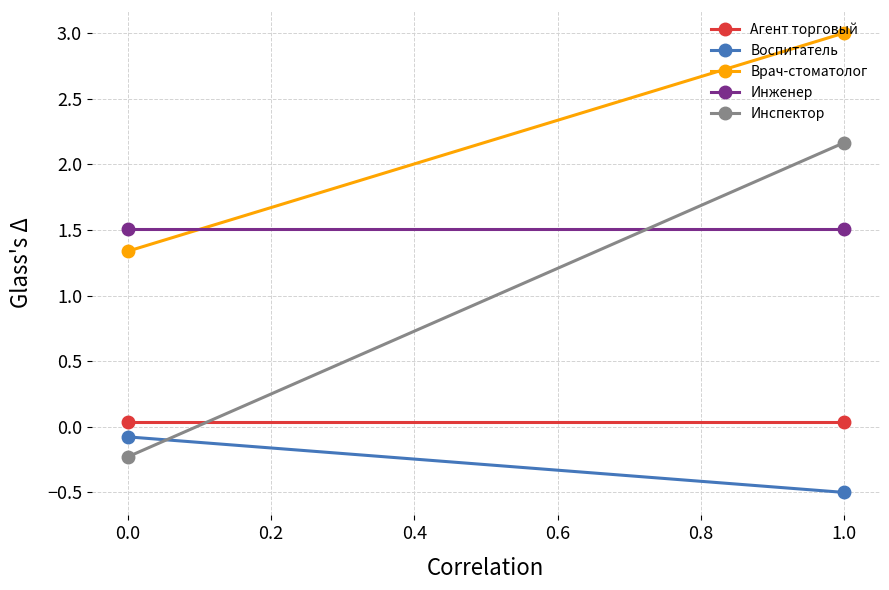

Which series has the largest range (max minus min)?

Инспектор